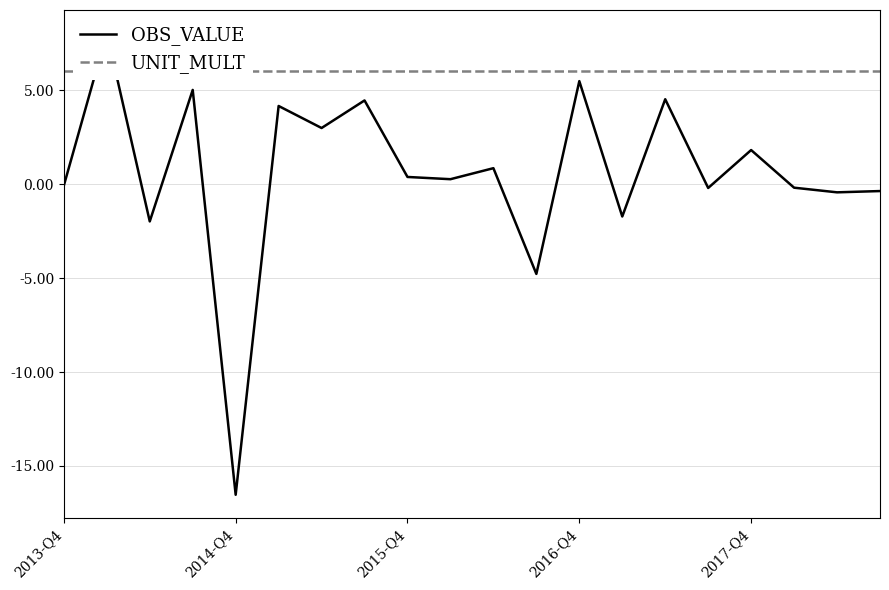

What is the total value across all series at 10?

6.8